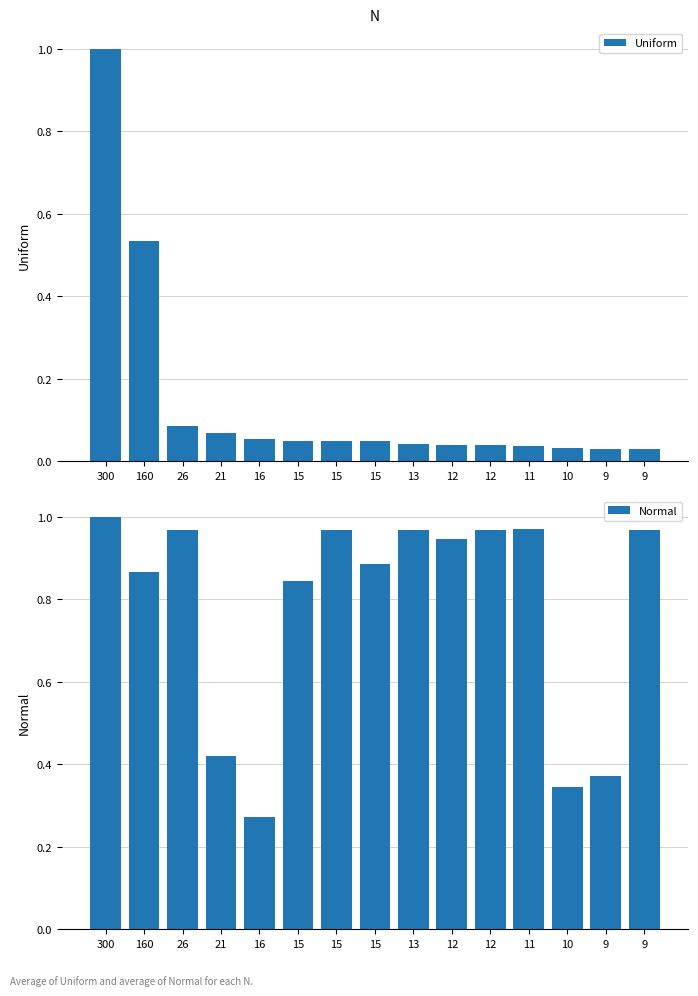

What is the maximum value for Normal?

1.0